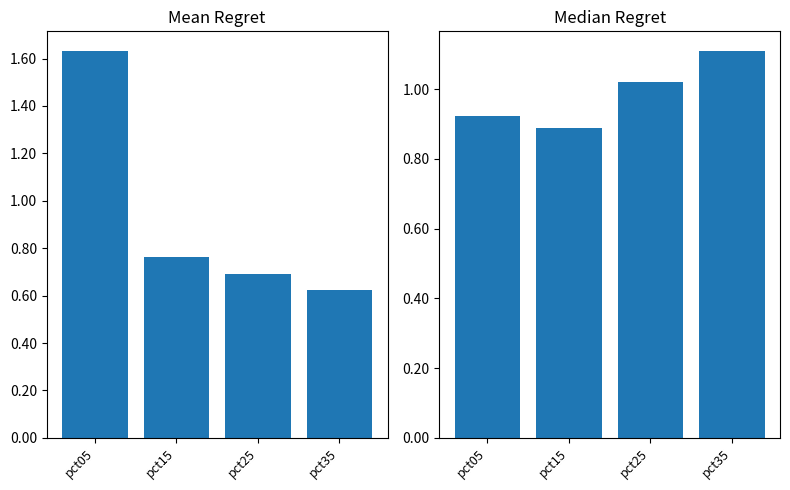

What is the spread (max minus min) of values at pct35?

0.5